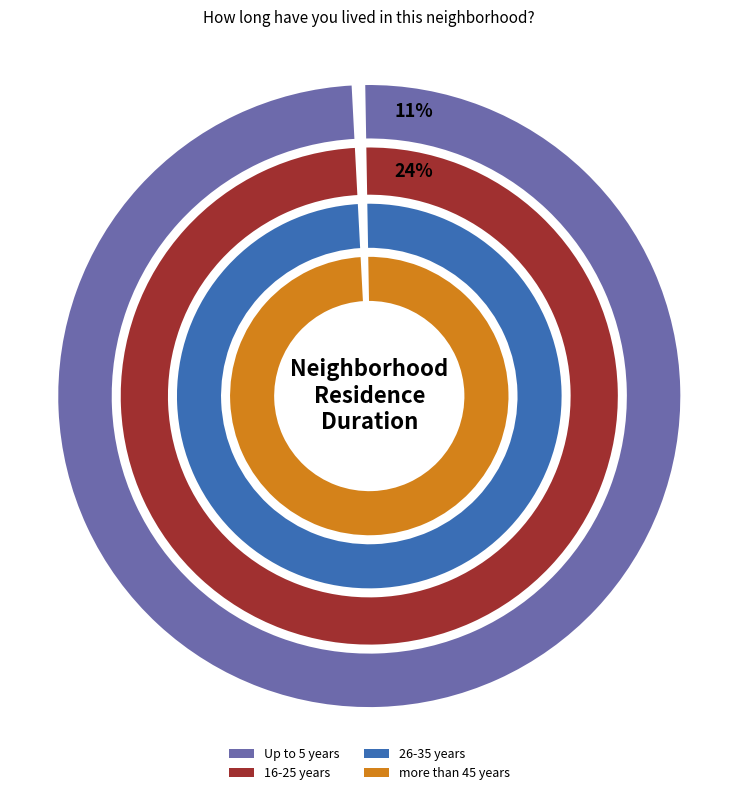

What is the largest slice in the pie chart?

16-25 years